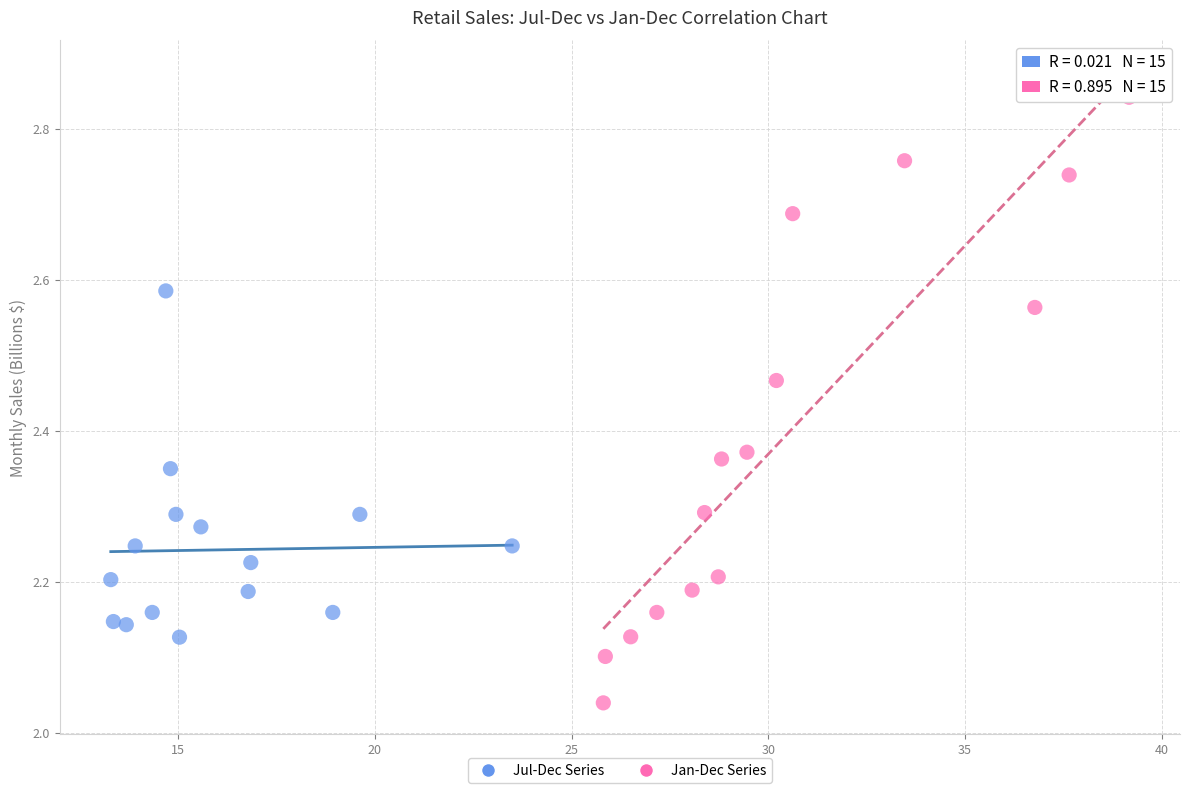

Which series reaches the minimum Y coordinate?

Jan-Dec Series